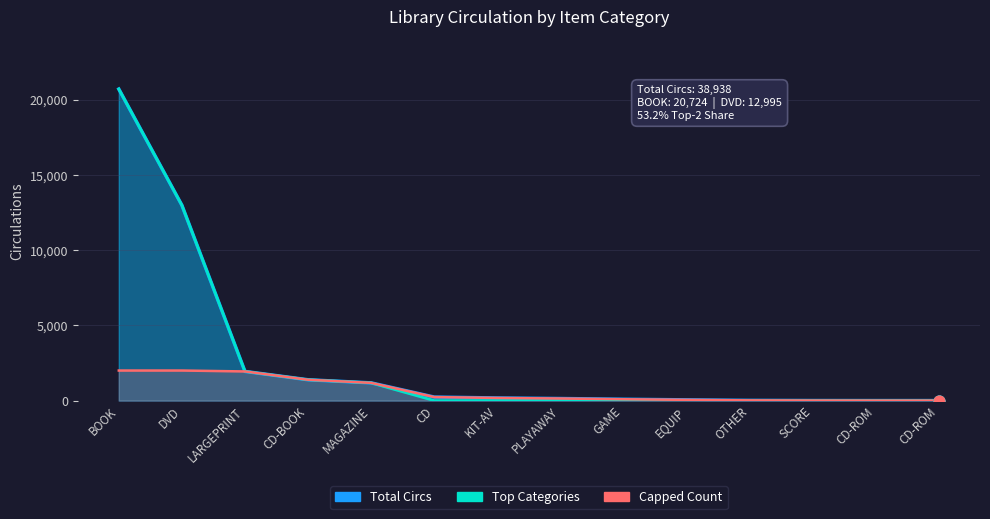

Is the value of Capped Count at SCORE greater than the value of Total Circs at DVD?

No